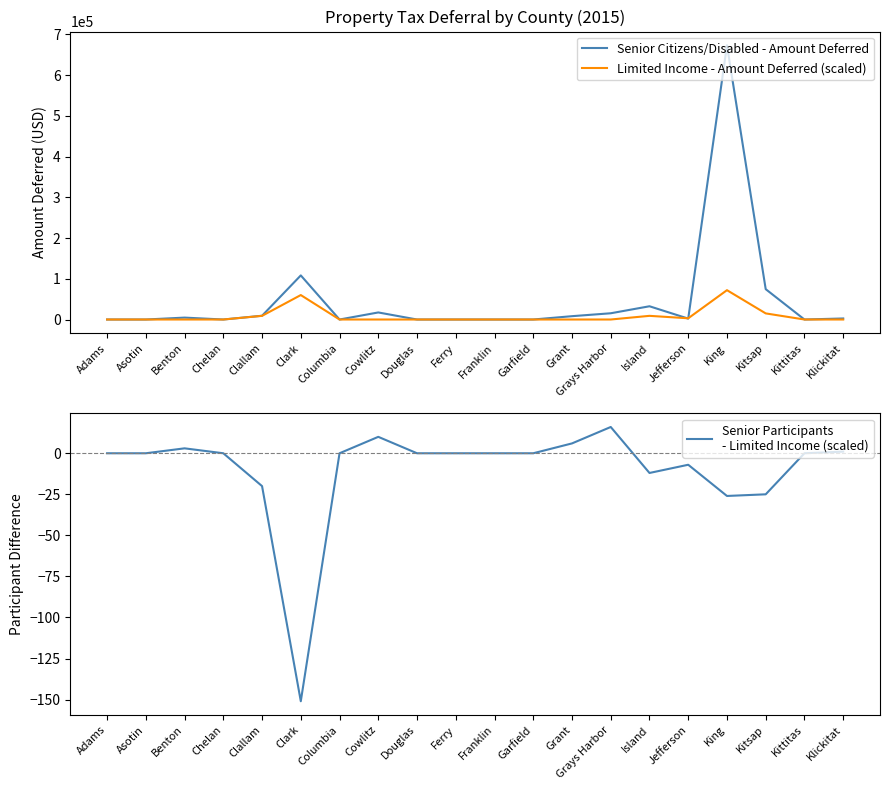

What is the sum of the Senior Participants
- Limited Income (scaled) values at Asotin and Clark?

-151.0